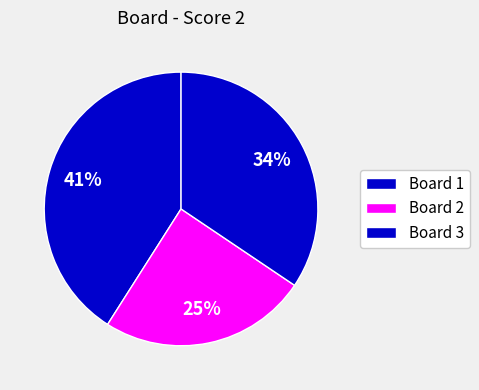

How many slices are in this pie chart?

3